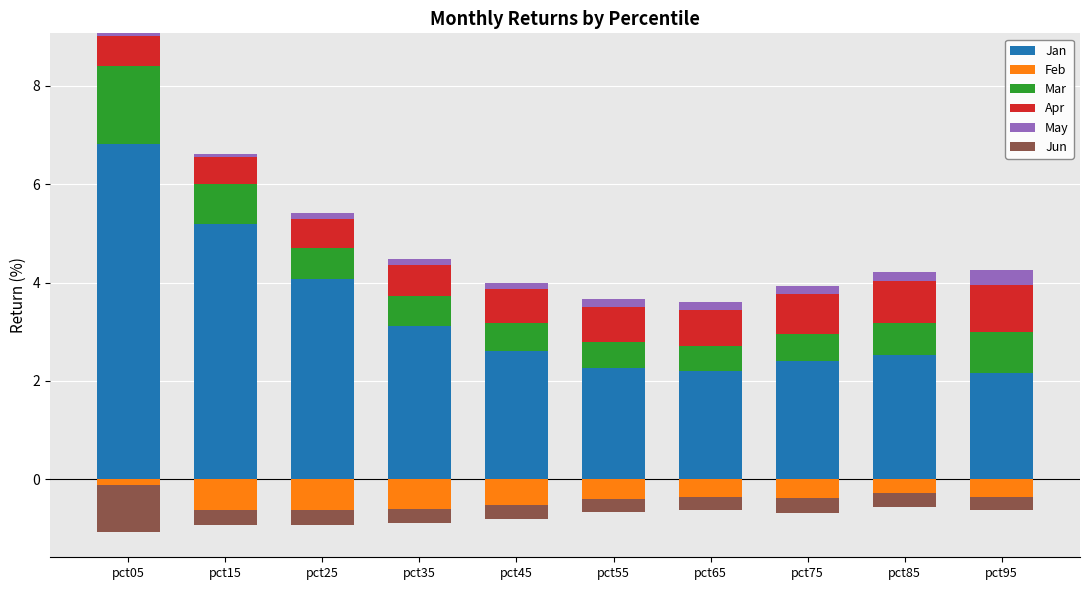

Is it true that Jan equals 3.1 at pct95?

False